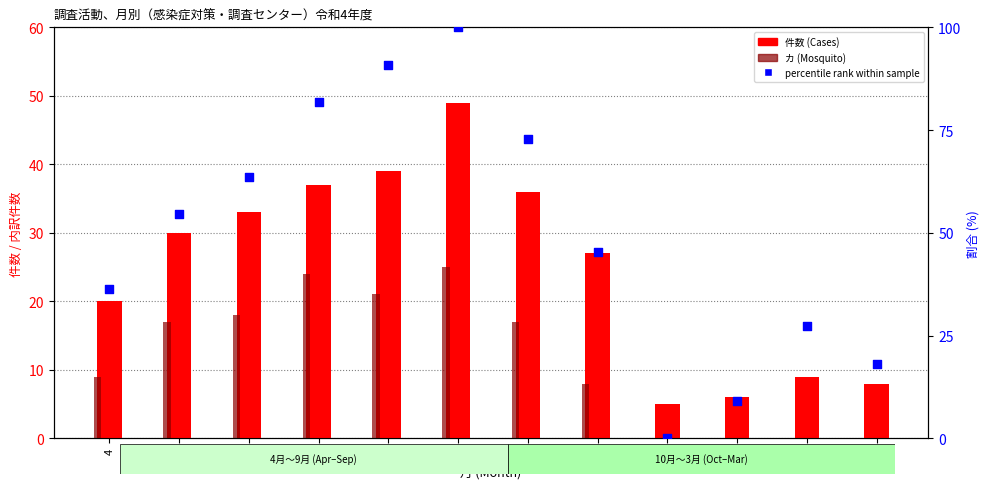

Which series has the largest total across all categories?

調査地点数 percentile rank within sample